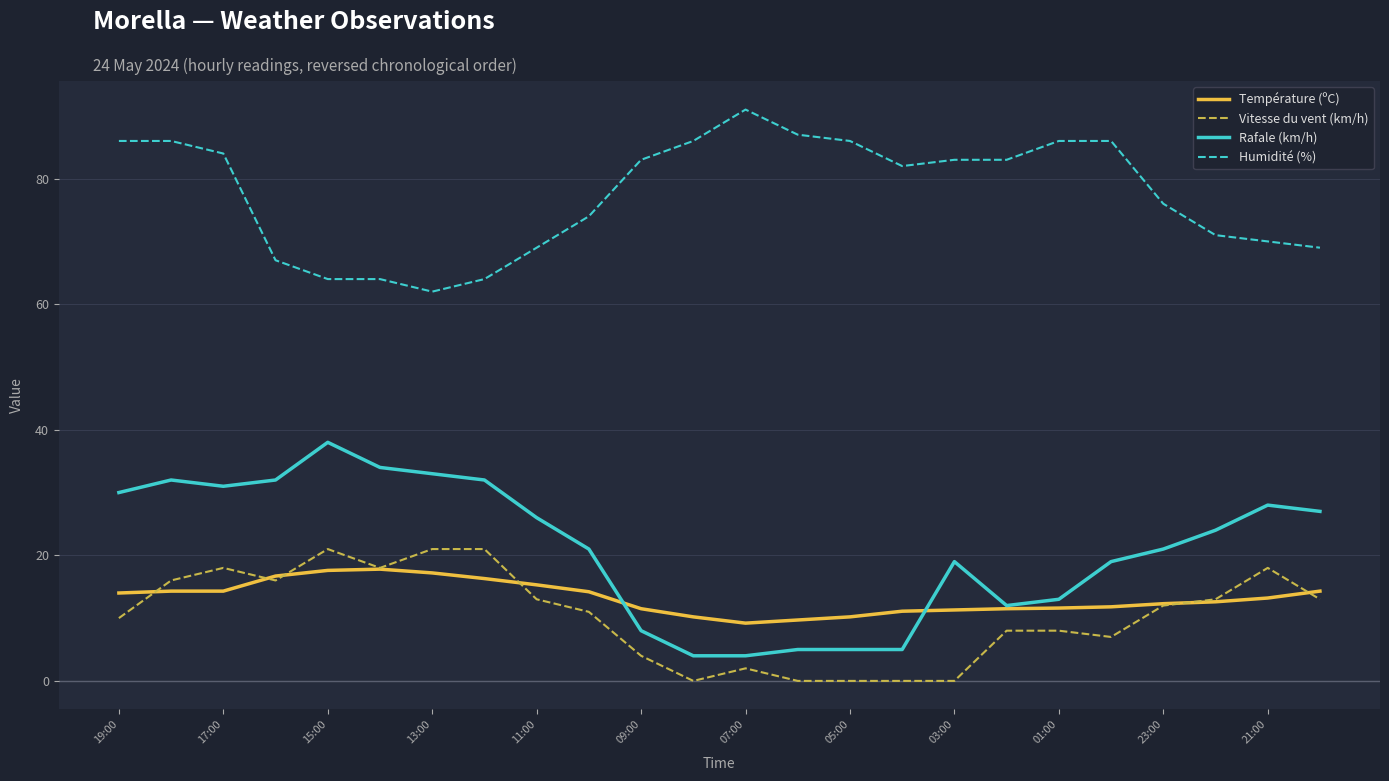

True or false: Température (ºC) and Humidité (%) cross at least once.

False